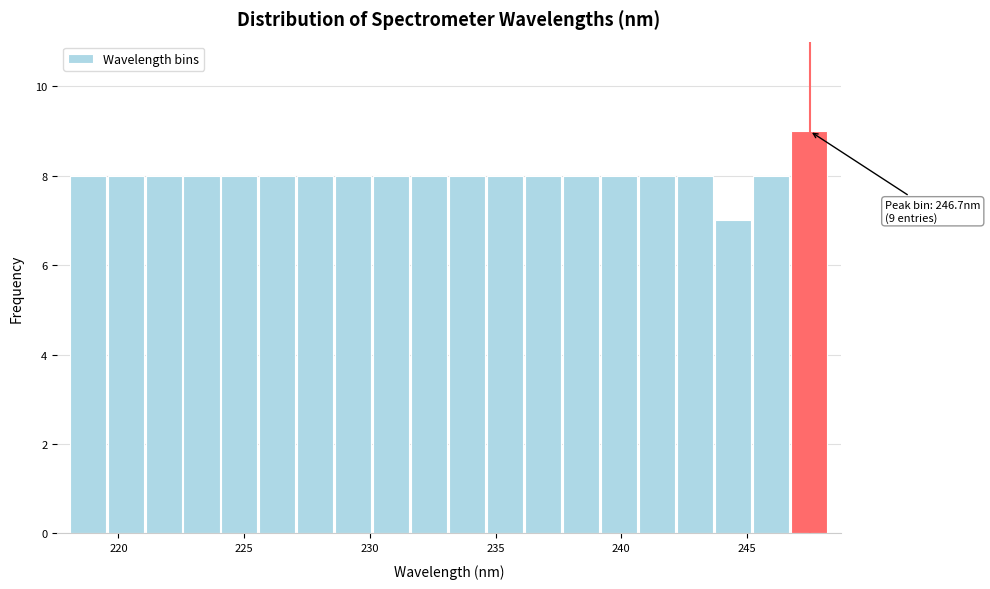

Read against the x-axis, roughly where is the centre of the tallest bar?

247.5